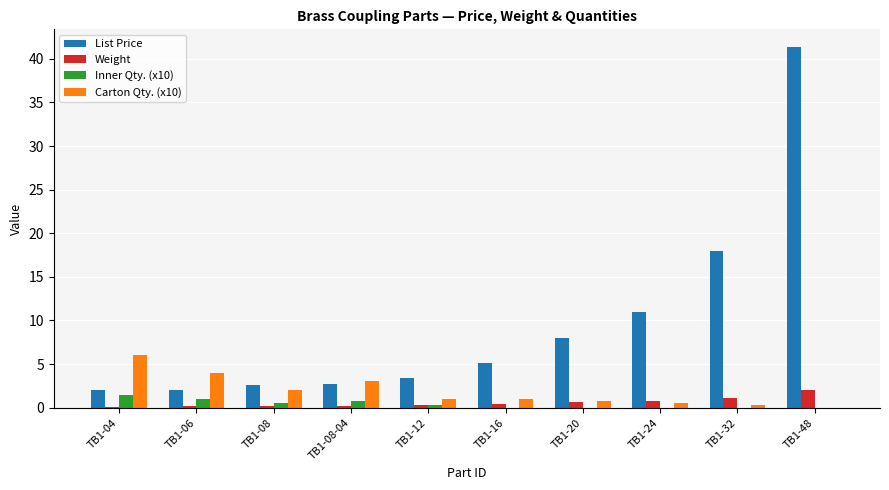

Which series changed the most between TB1-06 and TB1-32?

List Price